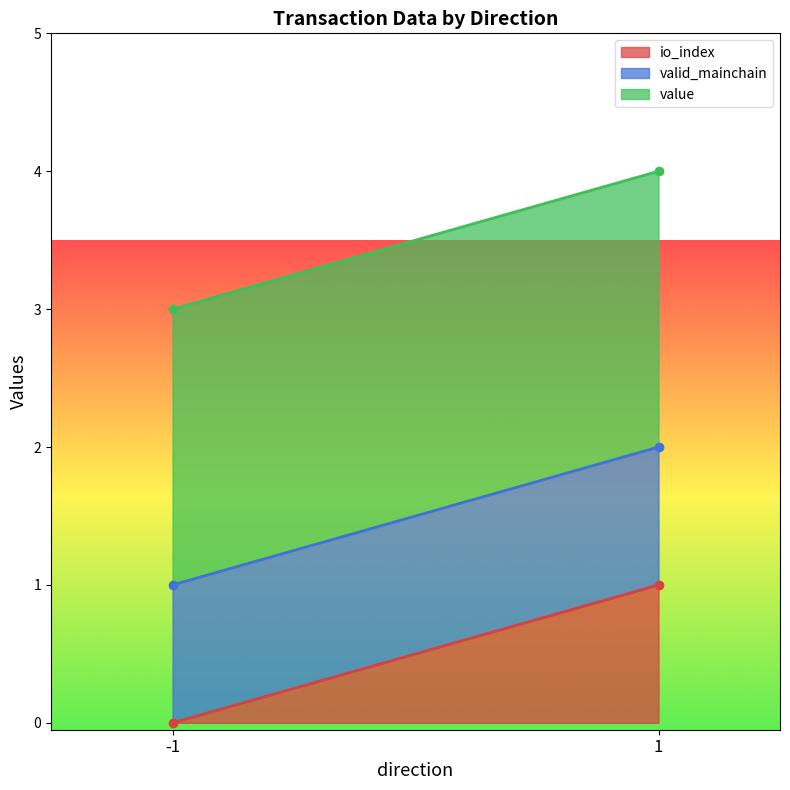

Rank the series by their average value, from lowest to highest.

io_index, valid_mainchain, value